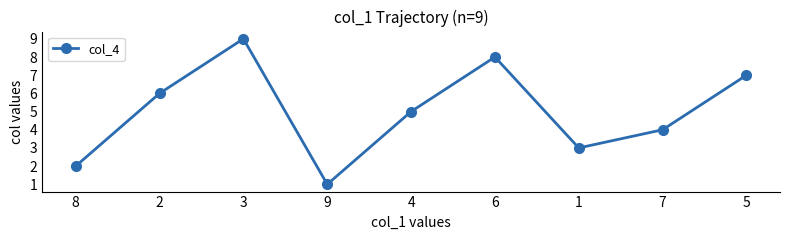

What is the difference between the maximum and minimum values?

8